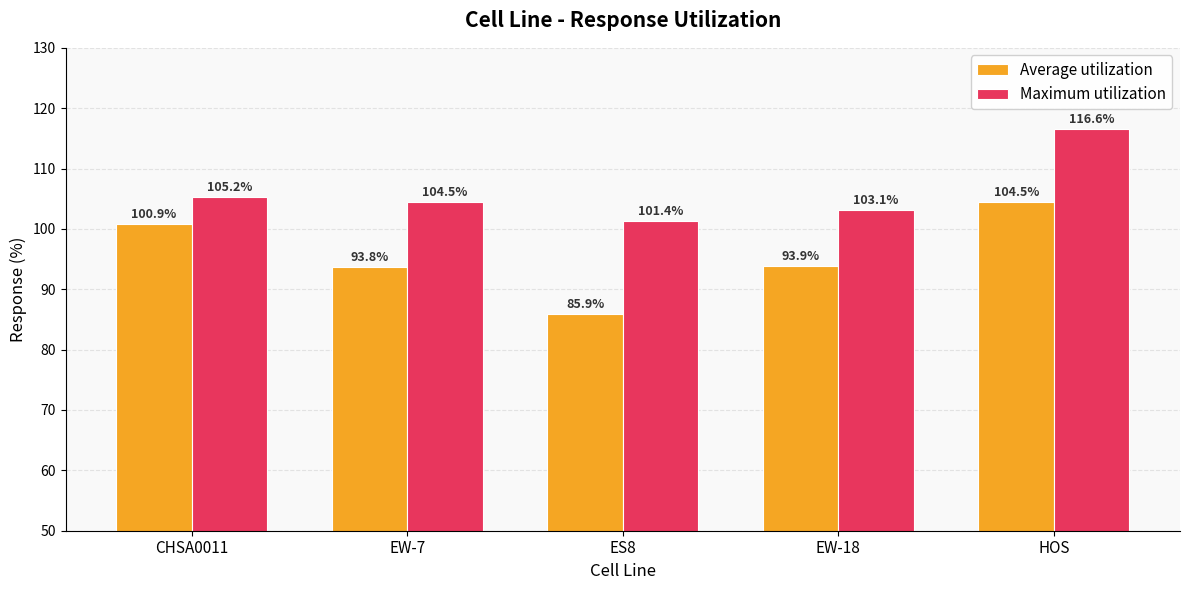

How many data points does each series have?

5